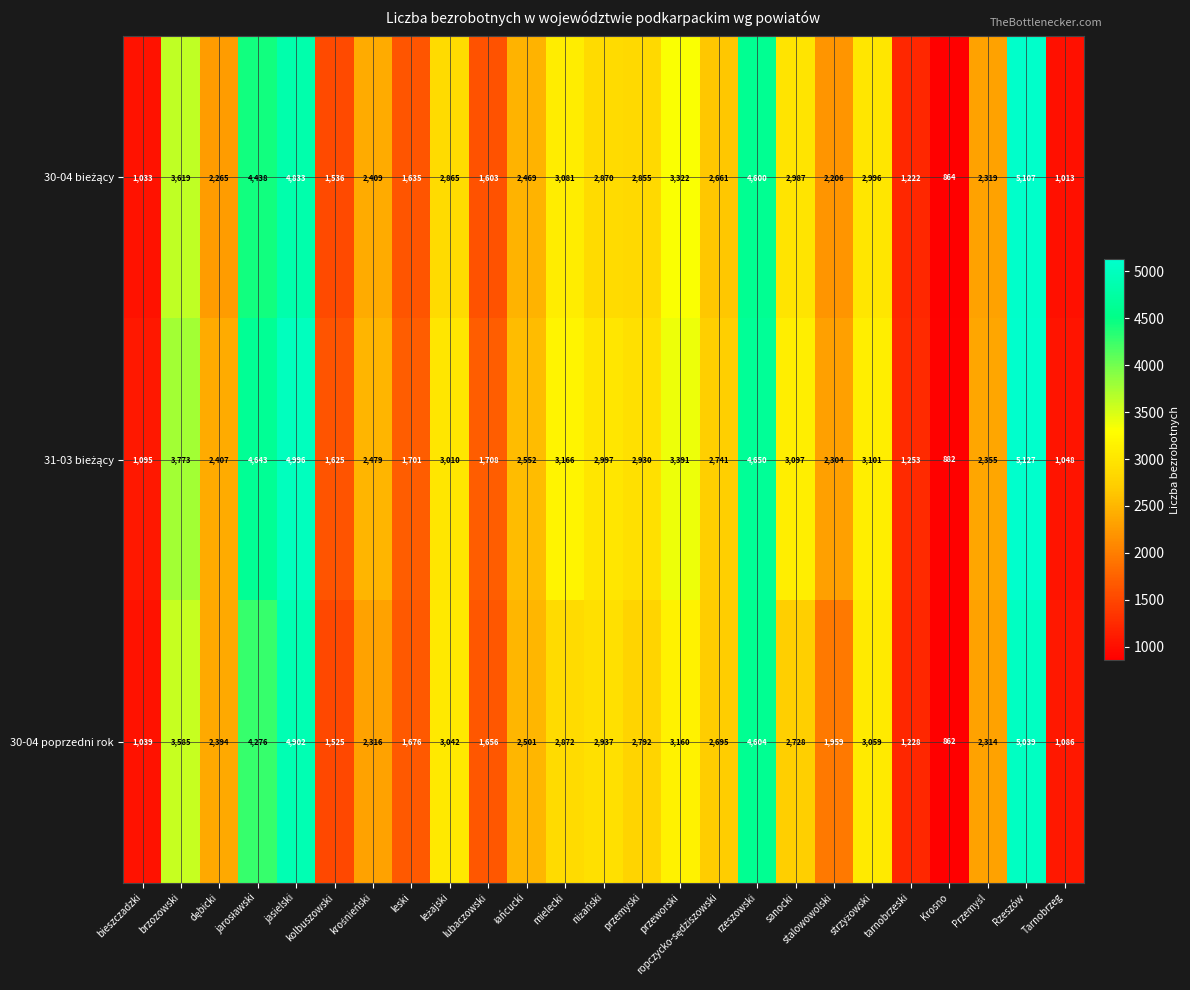

What is the total value across all series at Krosno?

2608